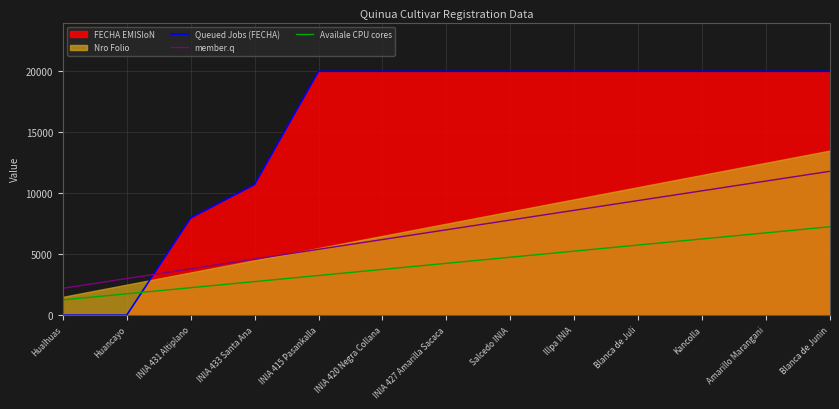

What is the sum of all Queued Jobs (FECHA) values?

198680.7